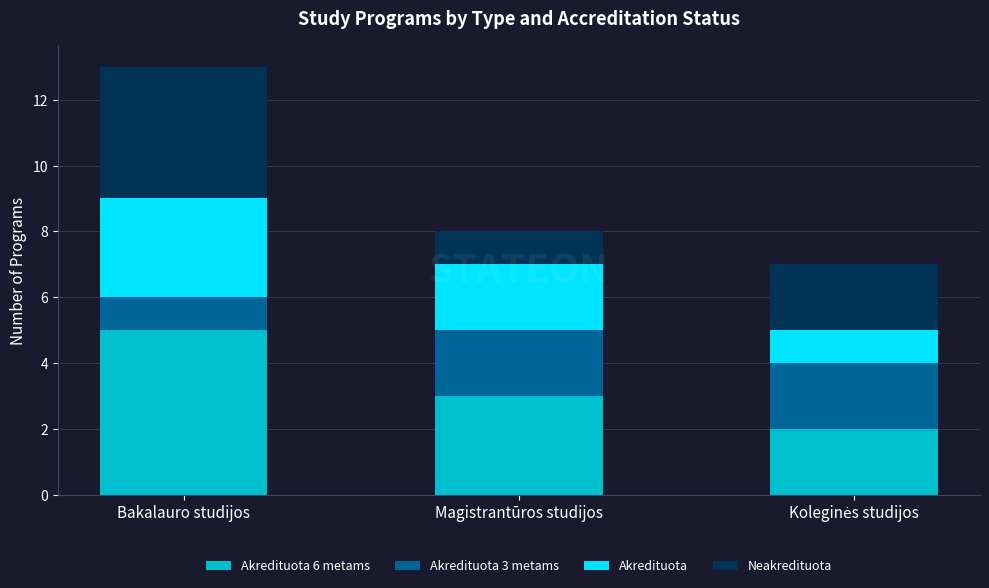

What is the total value across all series at Bakalauro studijos?

13